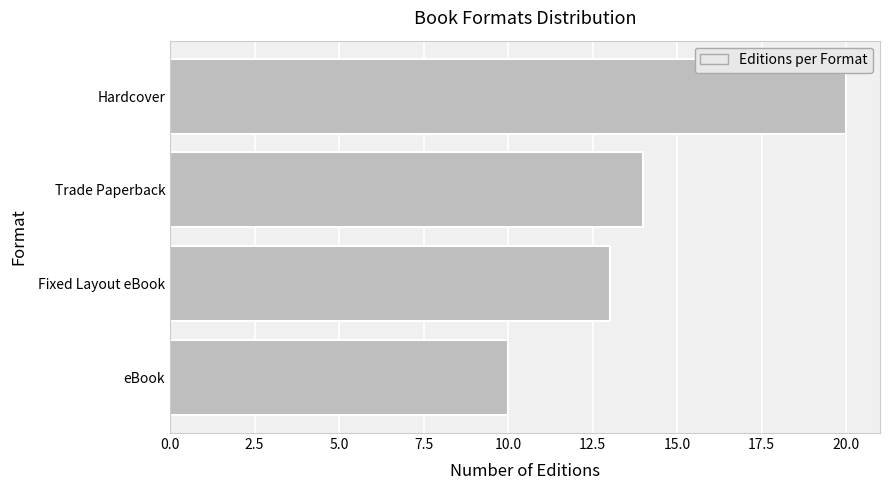

How many data points does each series have?

4